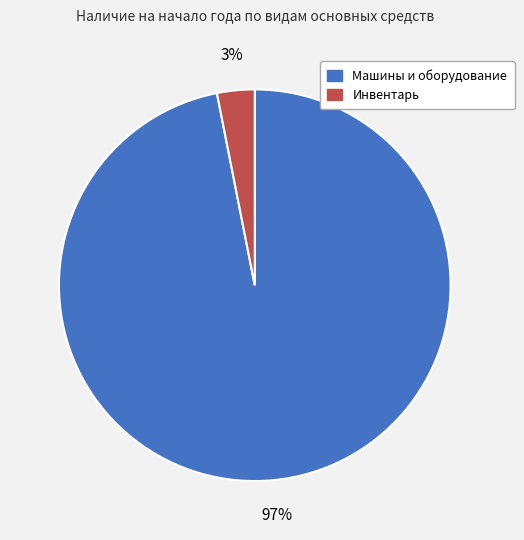

To the nearest percent, what percentage of the pie is Машины и оборудование?

97%